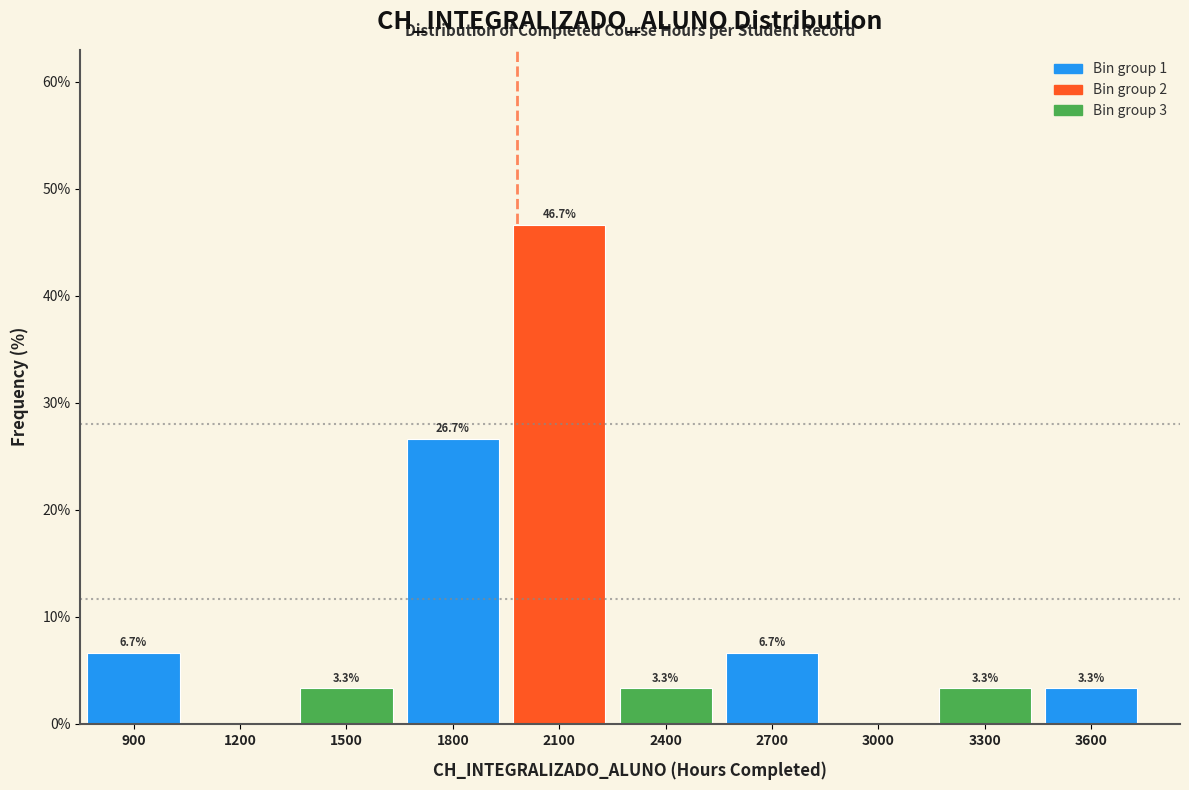

Reading left to right, list all the values displayed in this chart.

900=6.7	1200=0.0	1500=3.3	1800=26.7	2100=46.7	2400=3.3	2700=6.7	3000=0.0	3300=3.3	3600=3.3